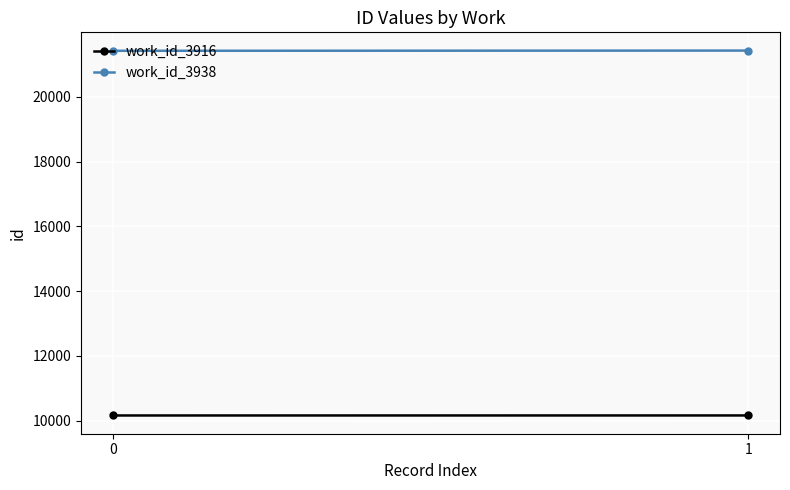

Rank the series at 0 from highest to lowest value.

work_id_3938, work_id_3916